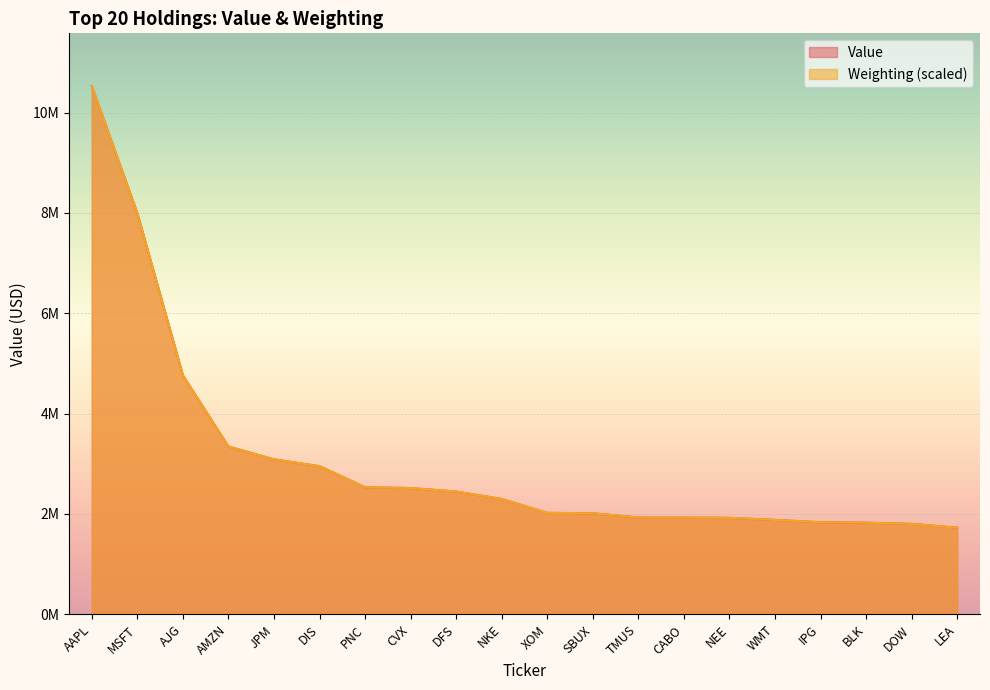

What value does the Weighting series have at AJG?

4762666.7